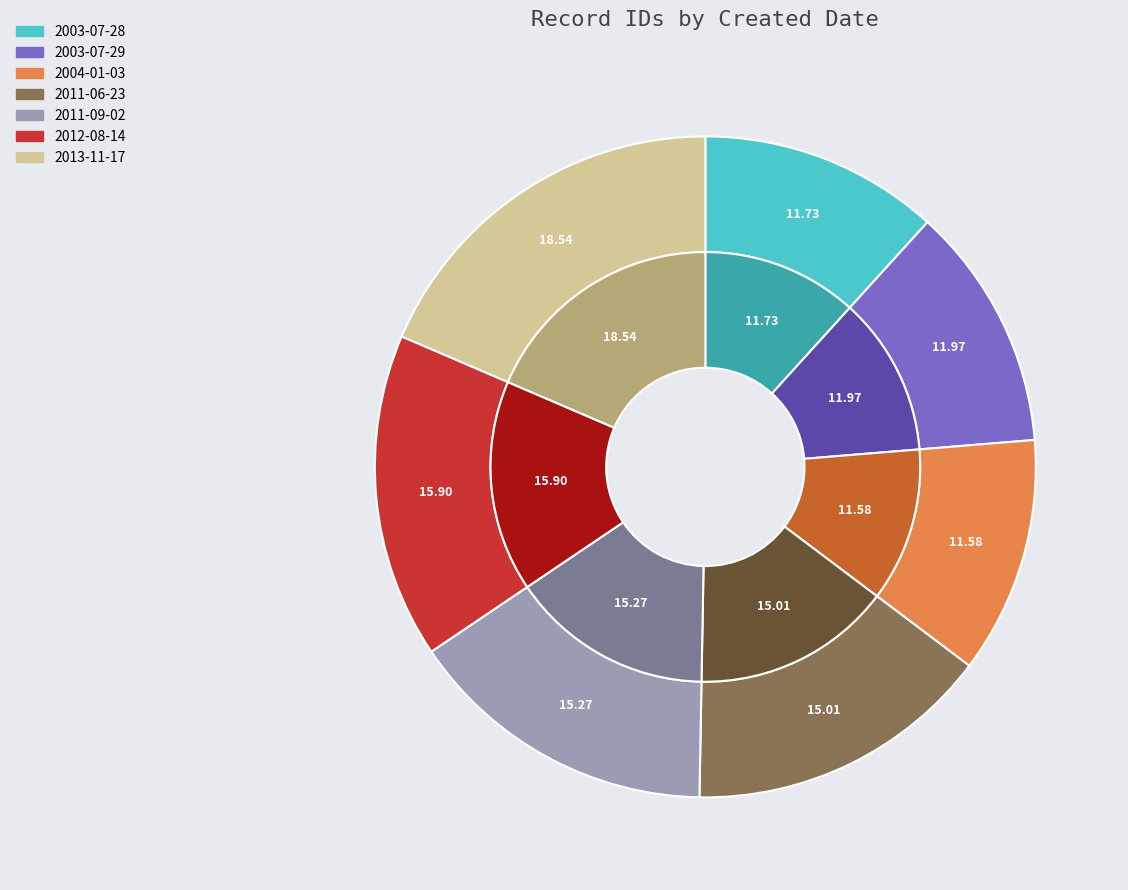

Which has a higher value, 2003-07-28 or 2012-08-14?

2012-08-14